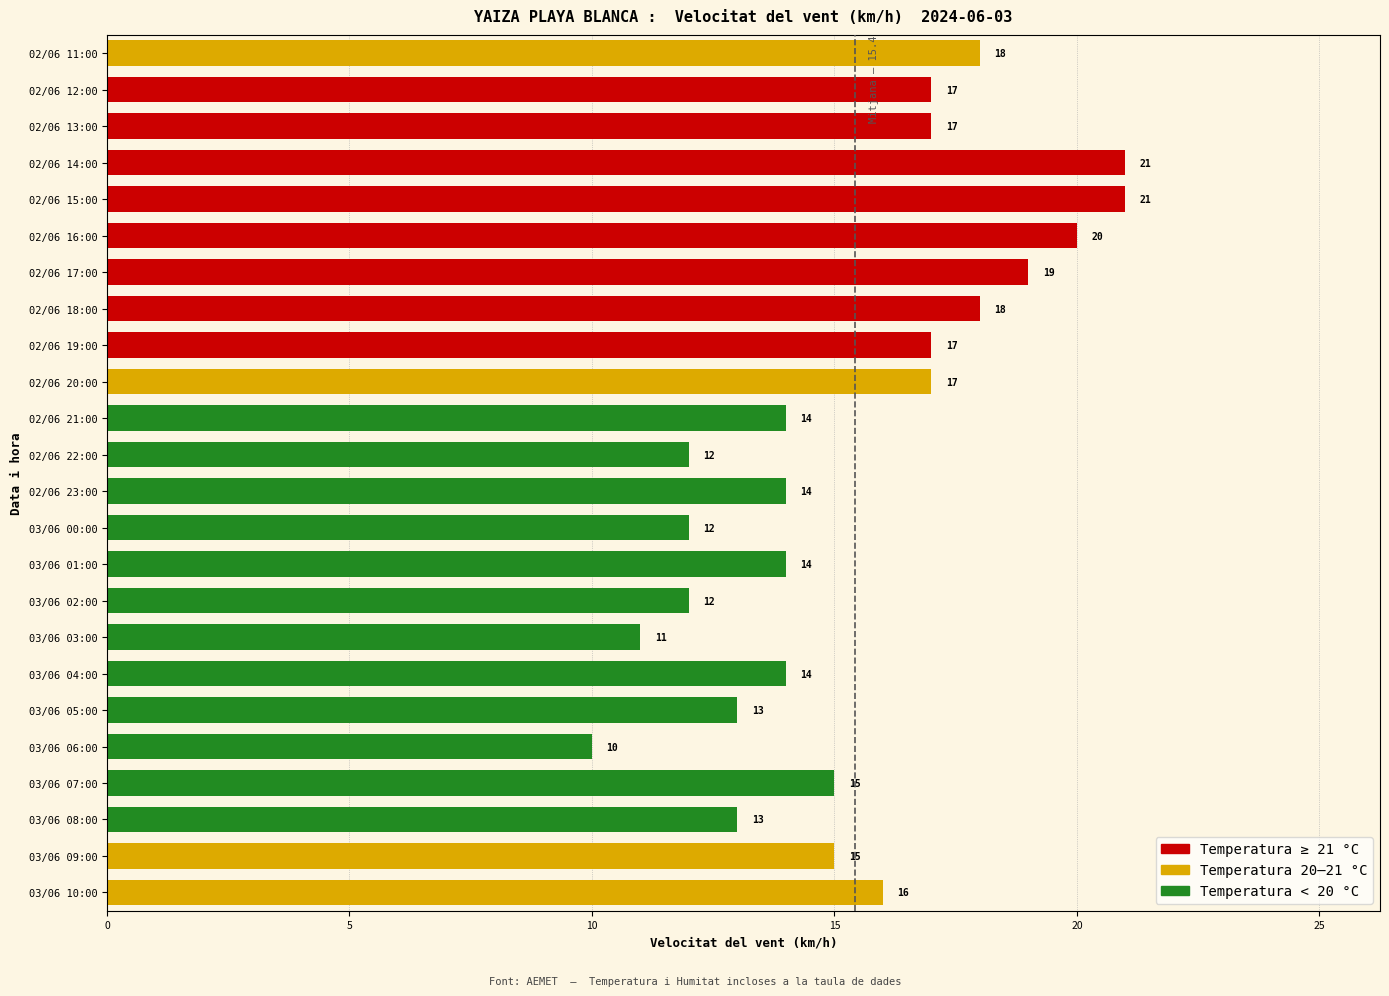

What is the change in value from 03/06 08:00 to 03/06 04:00?

+1